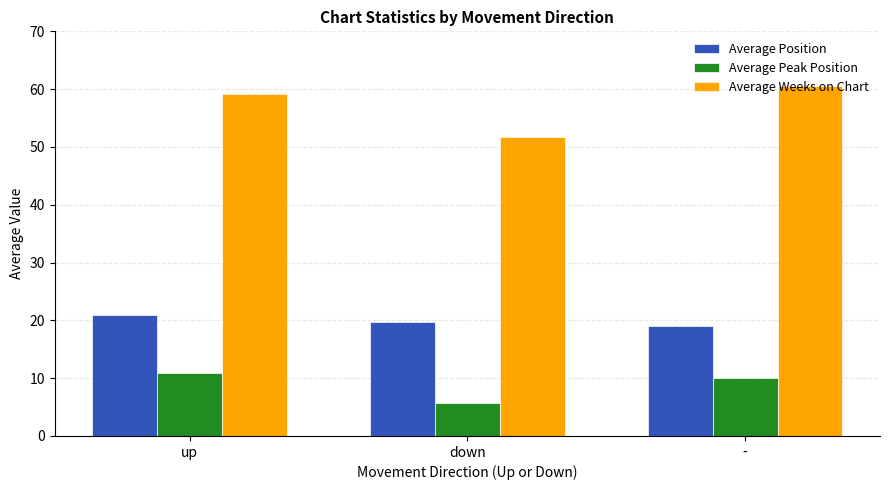

What are all the series names shown in the legend?

Average Position, Average Peak Position, Average Weeks on Chart